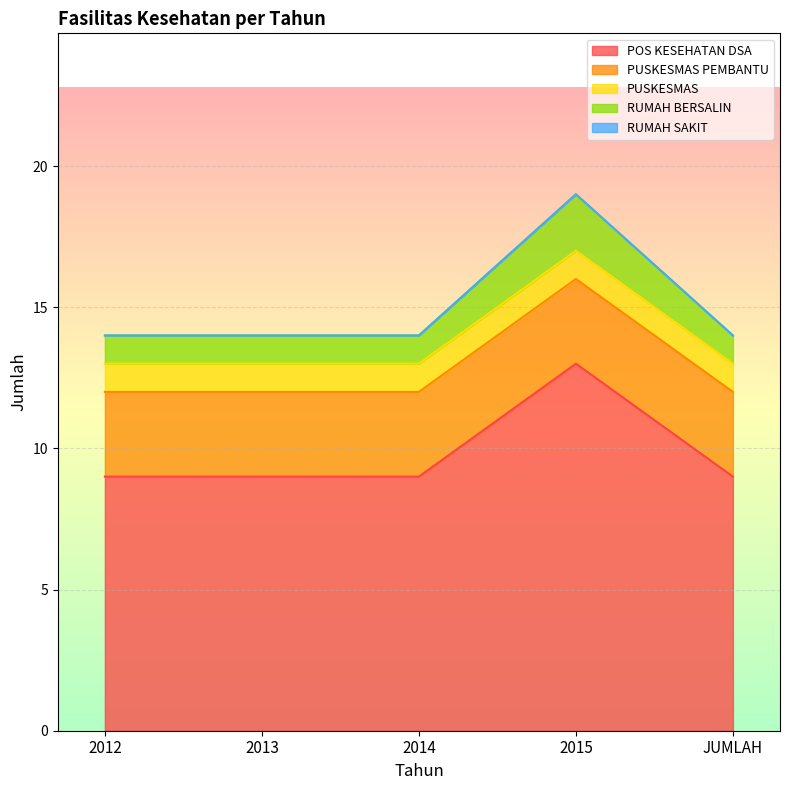

At which category is the sum across all series the highest?

2015